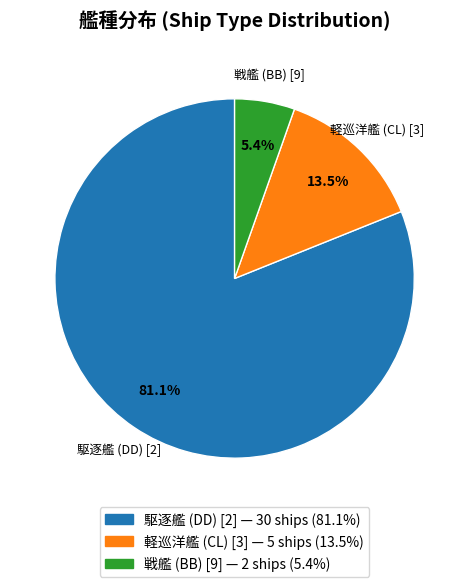

Is there any slice that represents more than half of the pie?

Yes